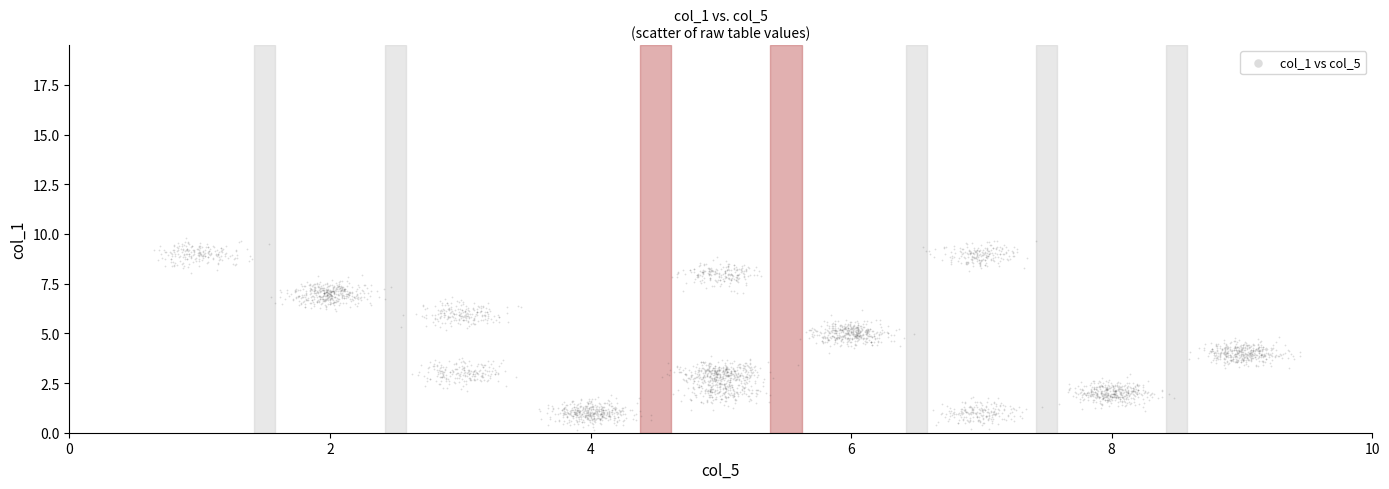

What is the range of Y values (max minus min)?

9.7